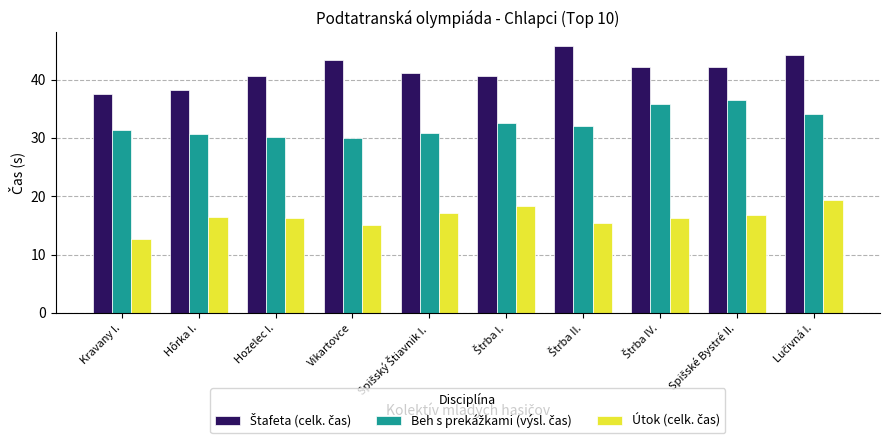

What is the minimum value shown in the chart?

12.6